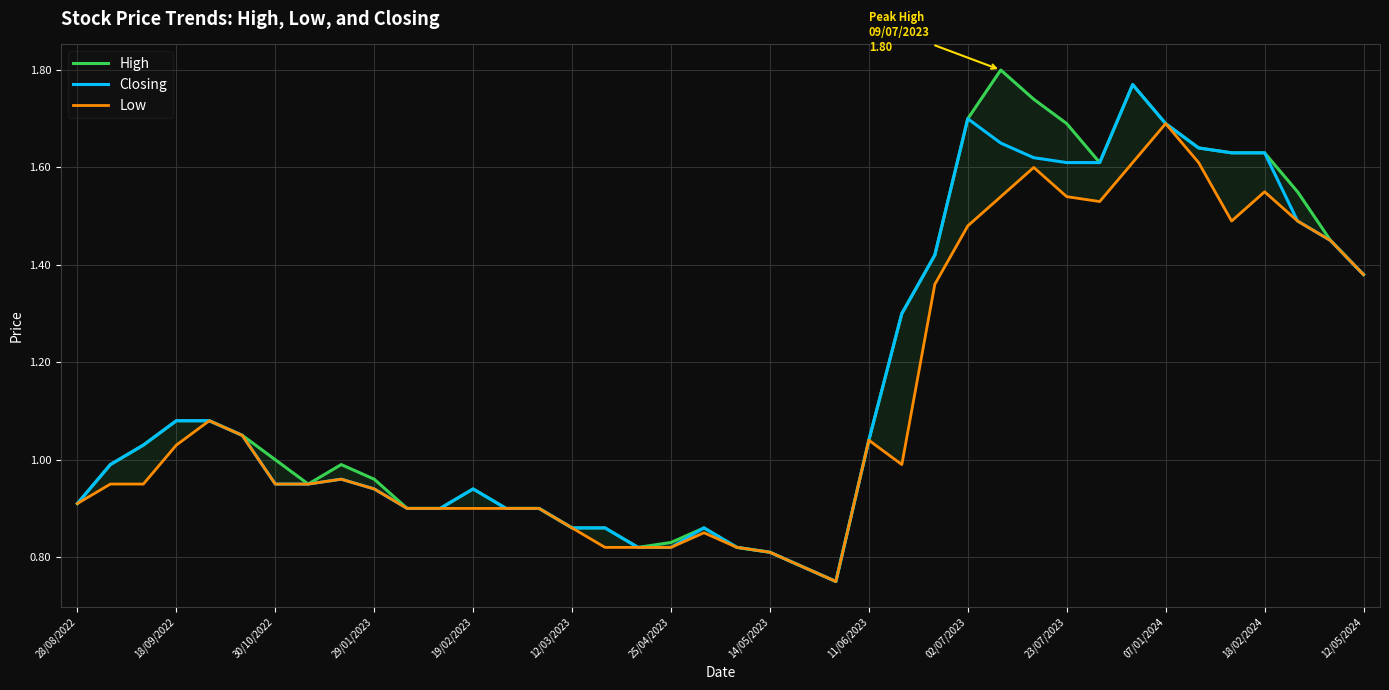

The value of Closing at 28/08/2022 is 0.6. True or false?

False